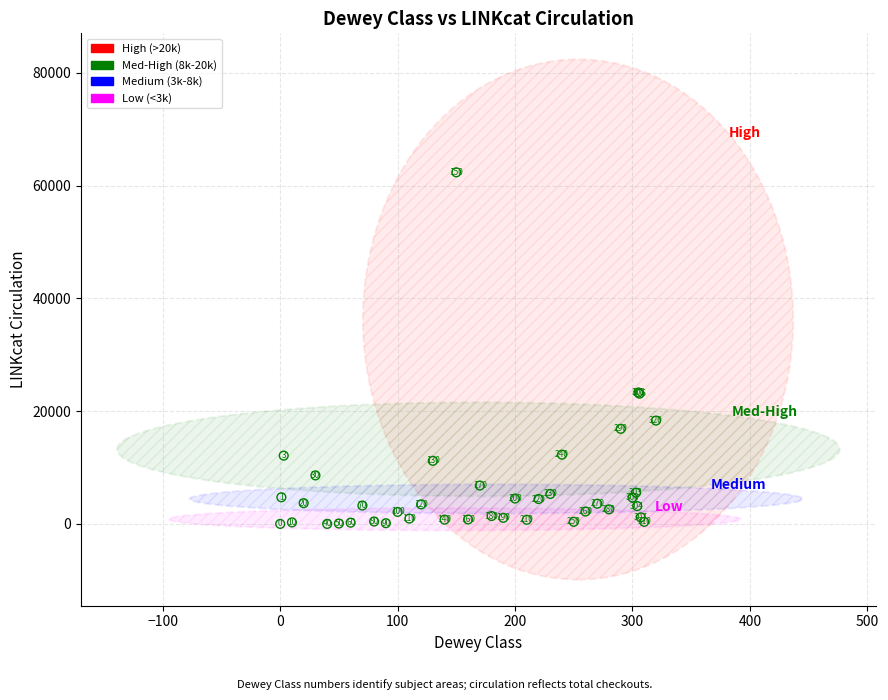

Which series contains the lowest Y value?

Low (<3k)